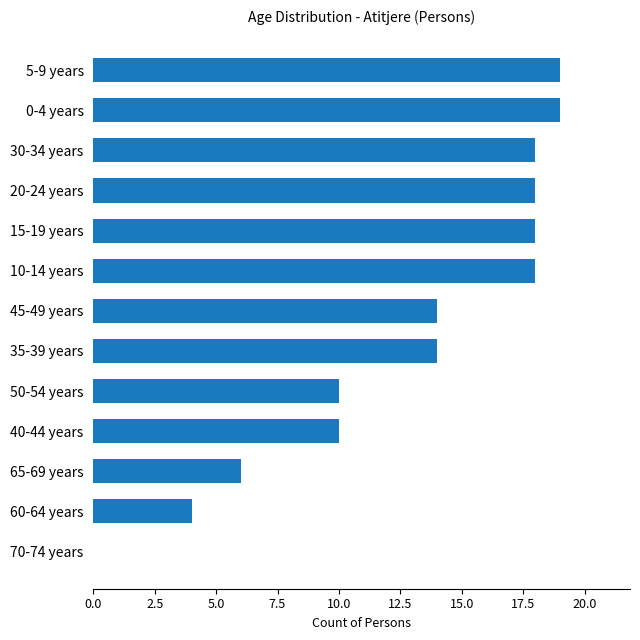

True or false: the data shows 4 at 60-64 years.

True